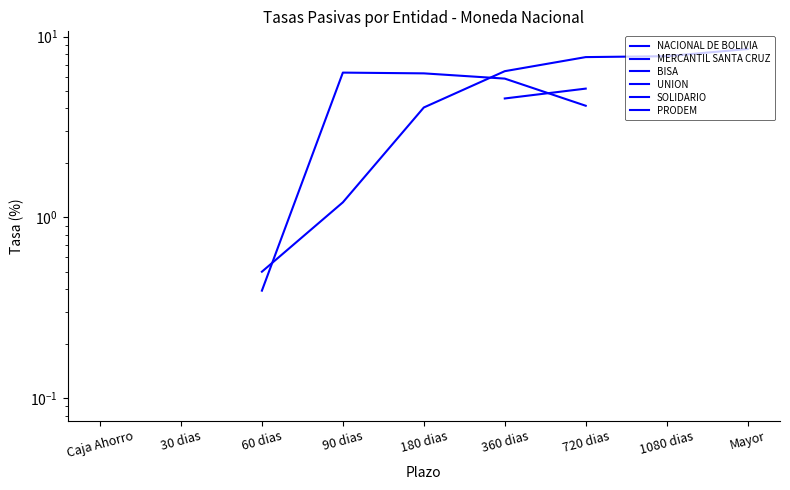

How many series are shown in this chart?

6